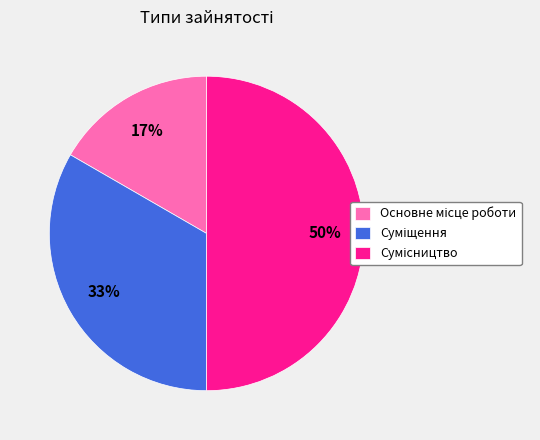

To the nearest percent, what is the difference between the largest and smallest slice percentages?

33%